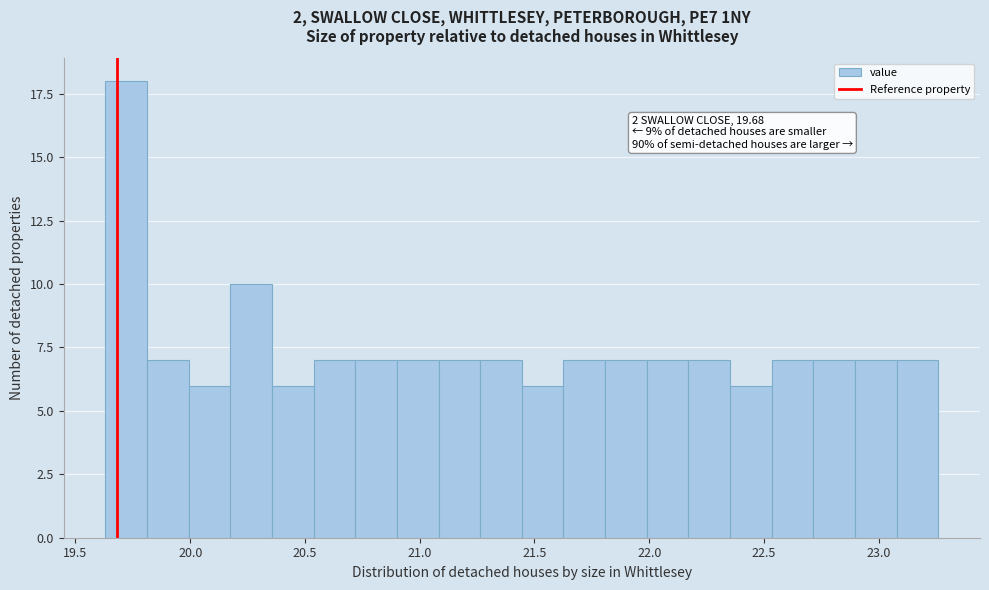

Read against the x-axis, roughly where is the centre of the tallest bar?

19.70